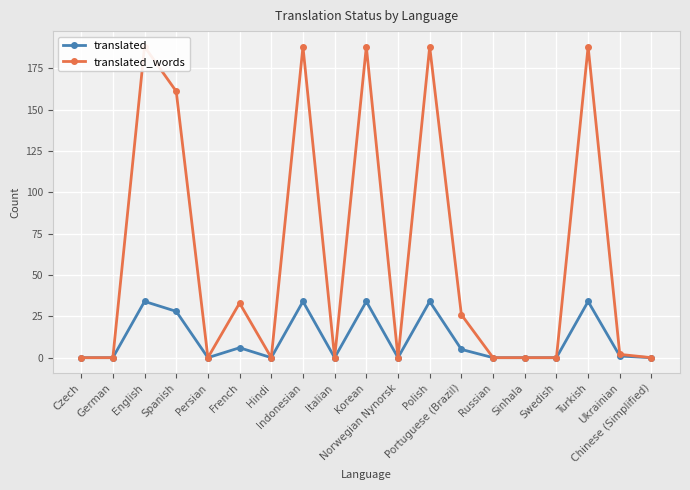

List the series in order of their peak value, lowest first.

translated, translated_words